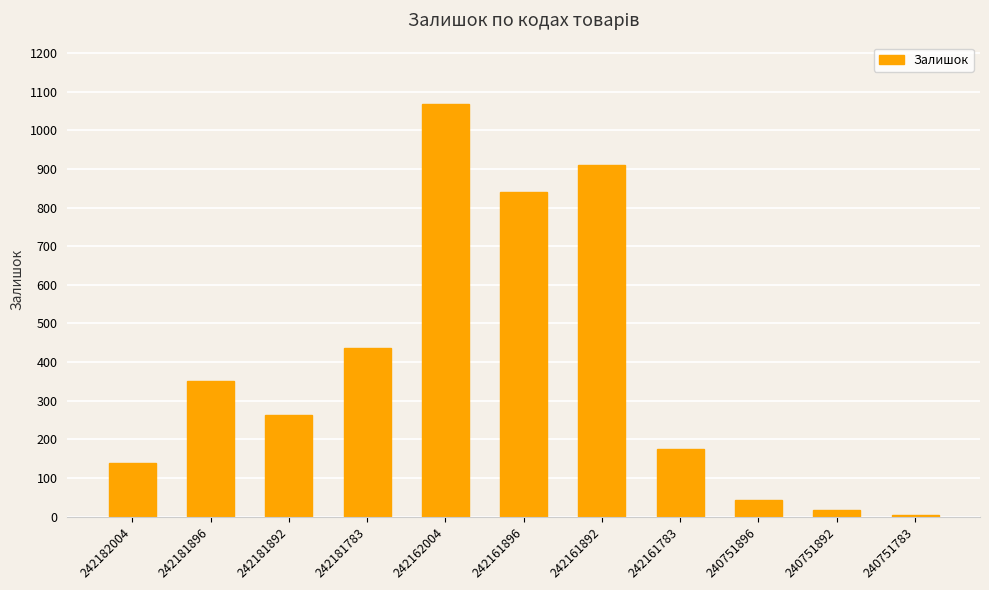

At which label is the value closest to 535?

242181783